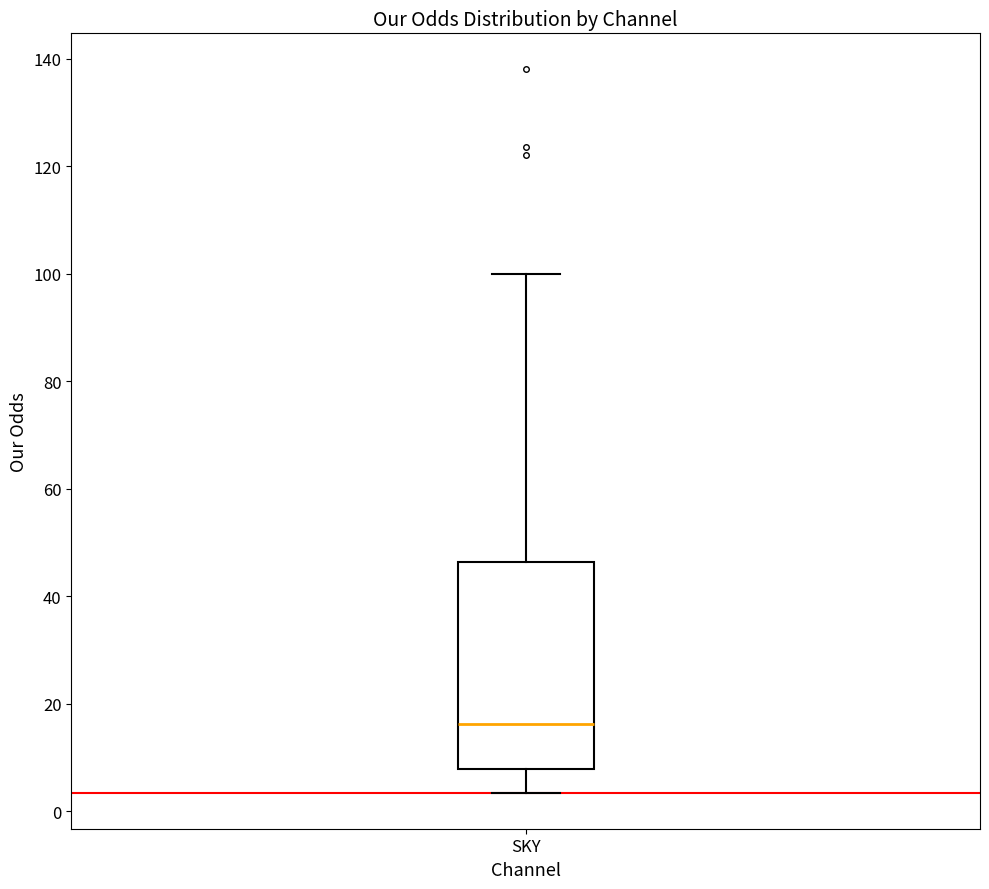

Read this box plot against the y-axis: the position of the median line, the range covered by the box, and the ends of both whiskers. The values are not printed on the chart, so give them approximately, as read against the axis.

median 16, box 8 to 46, whiskers 4 to 100